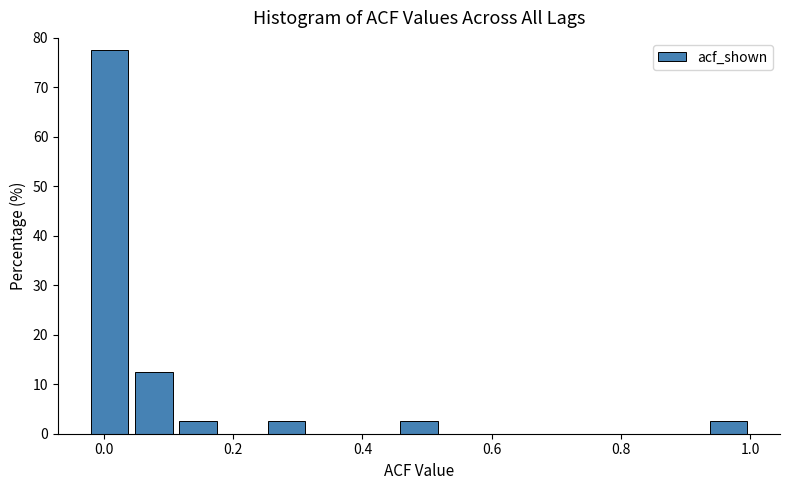

Around what value on the x-axis is the tallest bar? Give the approximate position of its centre, as read against the axis.

0.00